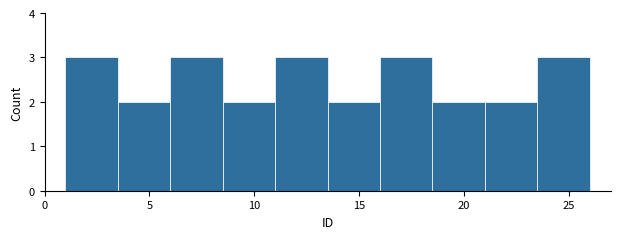

Reading left to right, list every bar in this chart as the range it spans on the x-axis followed by its height. The values are not printed on the chart, so give them approximately, as read against the axis.

1.0 to 3.5: 3
3.5 to 6.0: 2
6.0 to 8.5: 3
8.5 to 11.0: 2
11.0 to 13.5: 3
13.5 to 16.0: 2
16.0 to 18.5: 3
18.5 to 21.0: 2
21.0 to 23.5: 2
23.5 to 26.0: 3